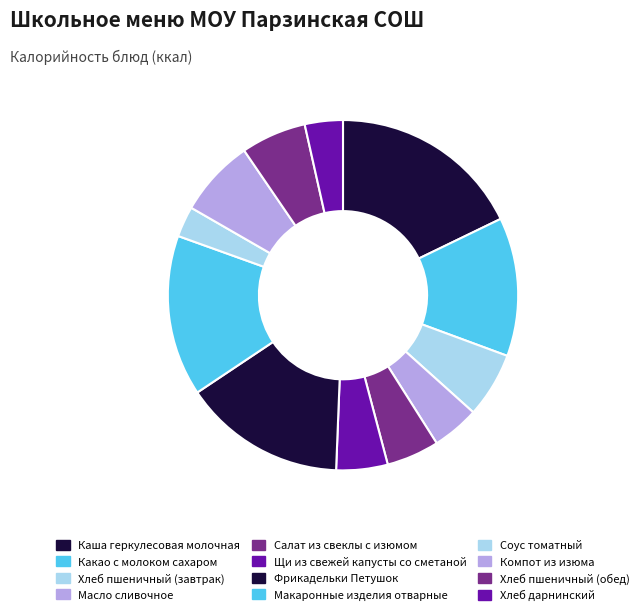

Is it true that Каша геркулесовая молочная is 26% of the pie?

False